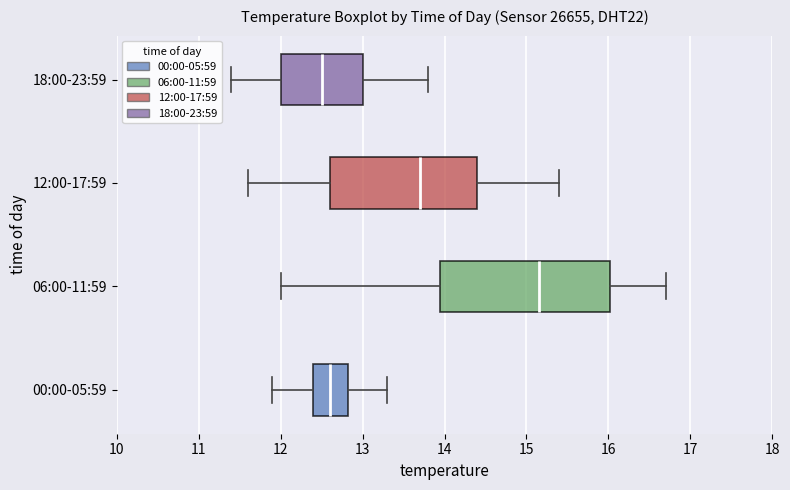

Where does the right whisker of the box for 18:00-23:59 end on the x-axis? The values are not printed on the chart, so give them approximately, as read against the axis.

13.8